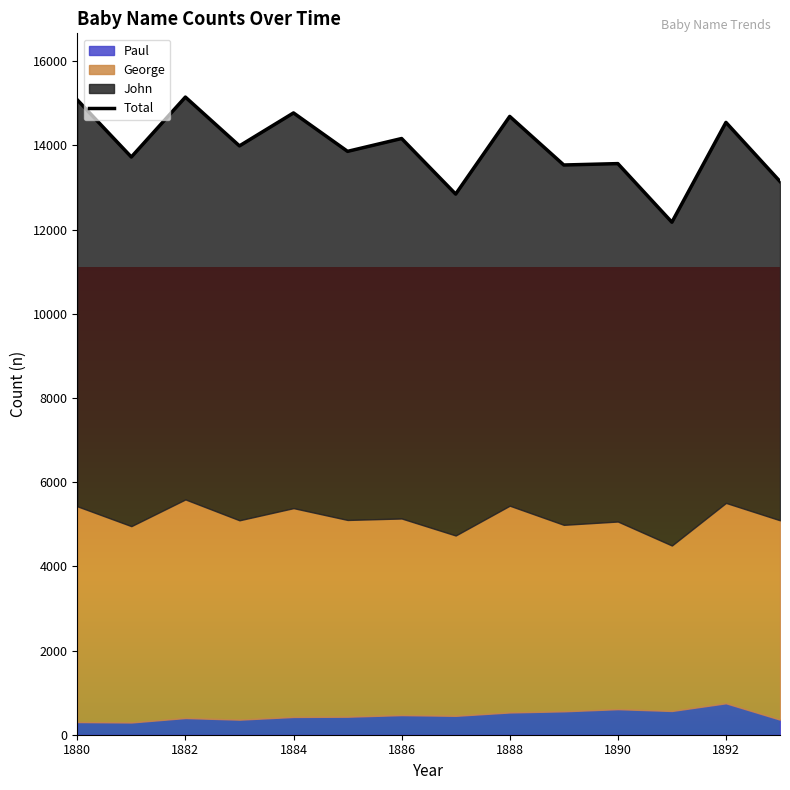

Is it true that the value at 1888 is 14688?

True